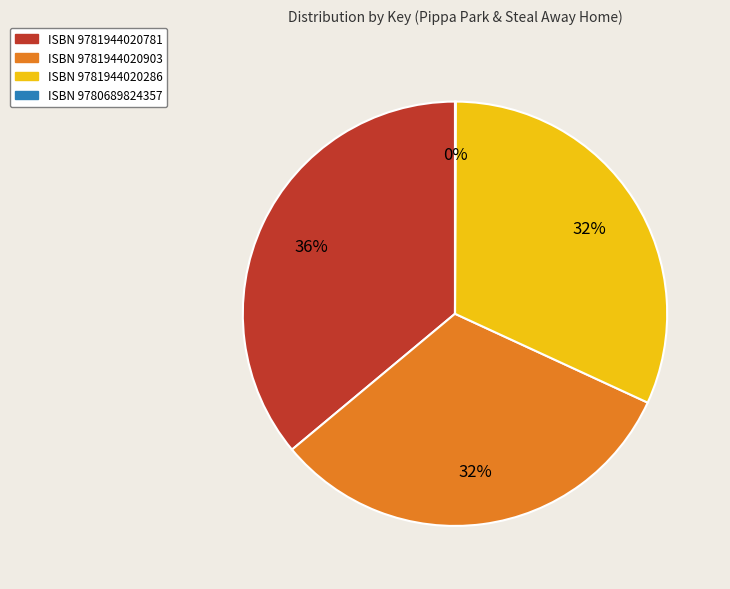

Does any single category account for the majority?

No